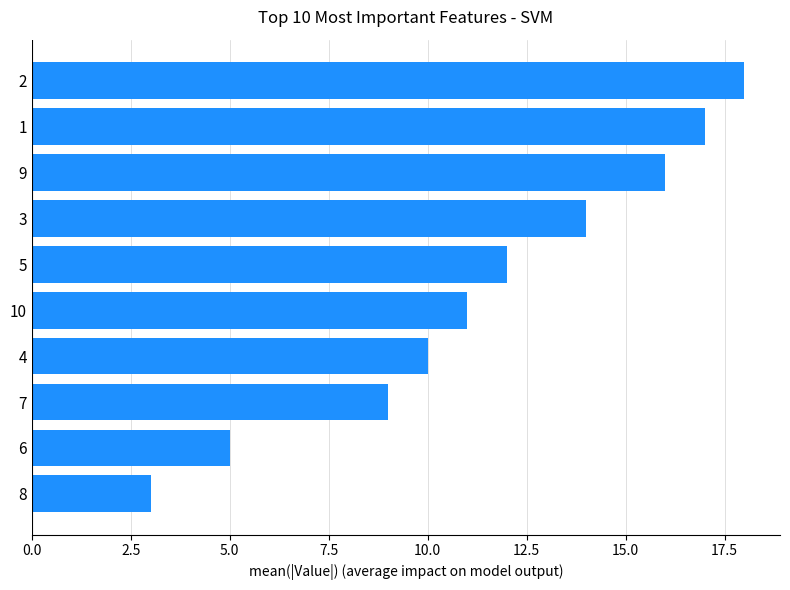

What is the sum of all values?

115